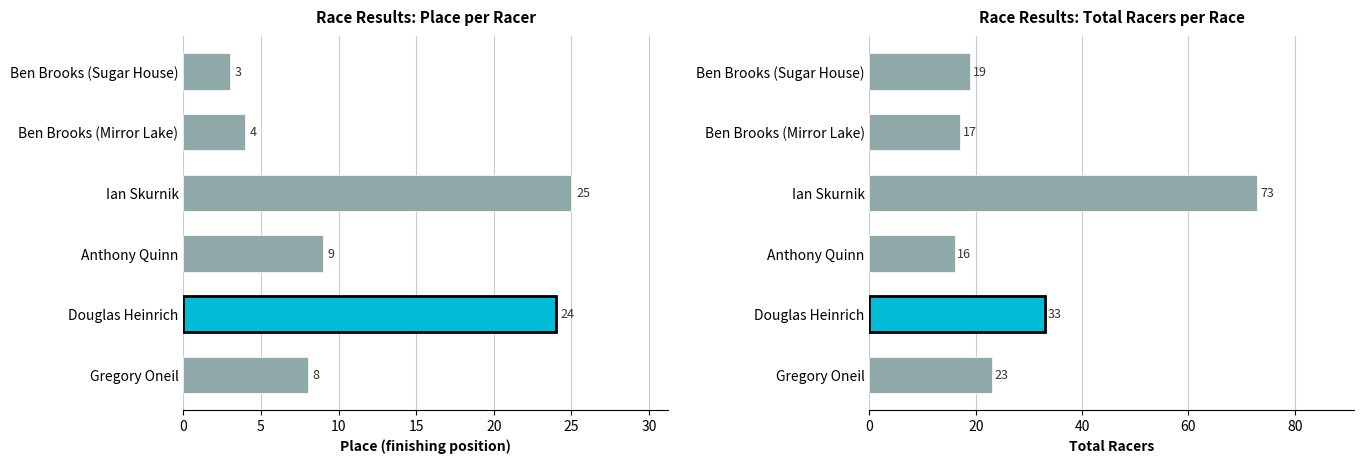

What is the value of the Place bar at the 3rd from the left?

25